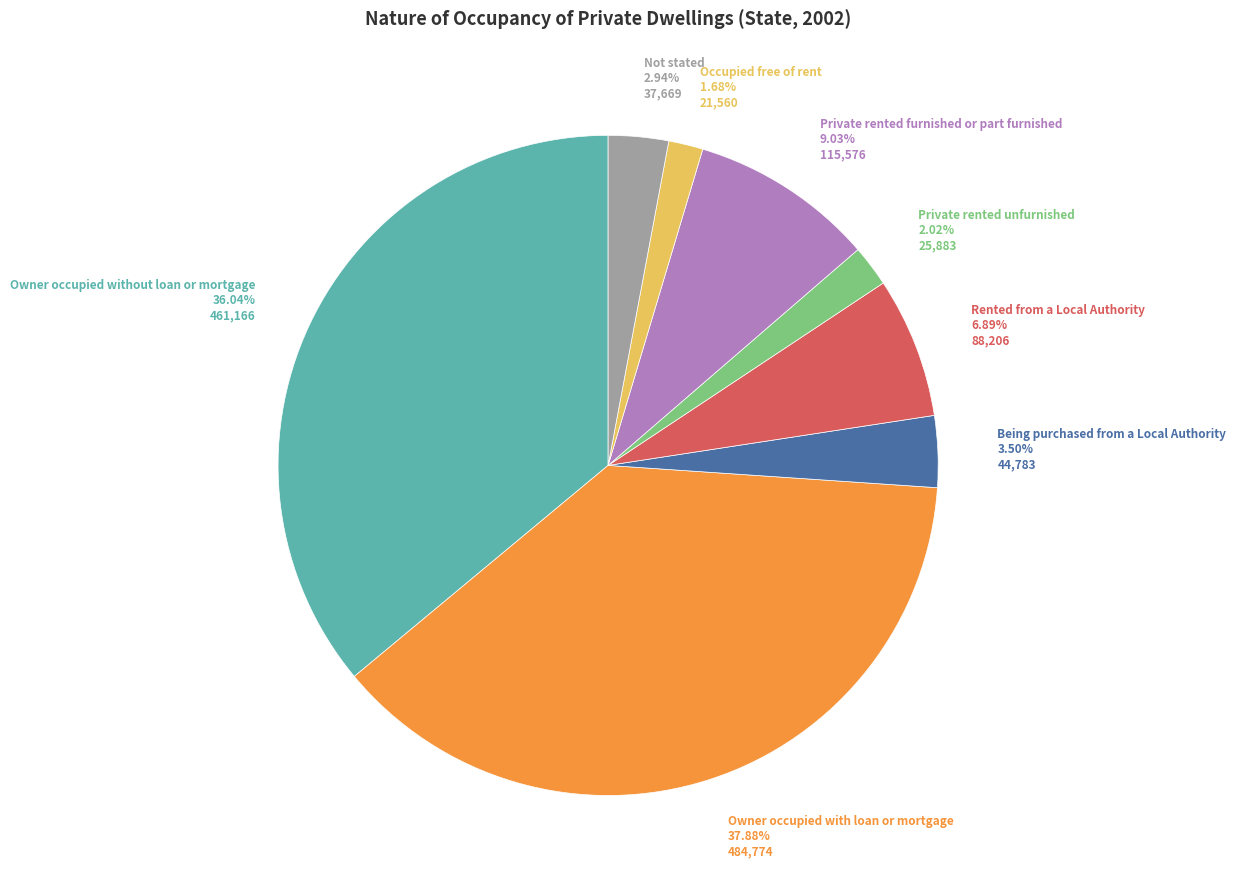

Which has a higher value, Owner occupied without loan or mortgage or Private rented unfurnished?

Owner occupied without loan or mortgage